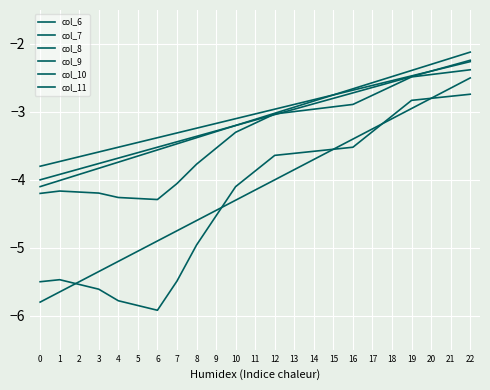

How many interior local valleys does the col_9 series have?

1